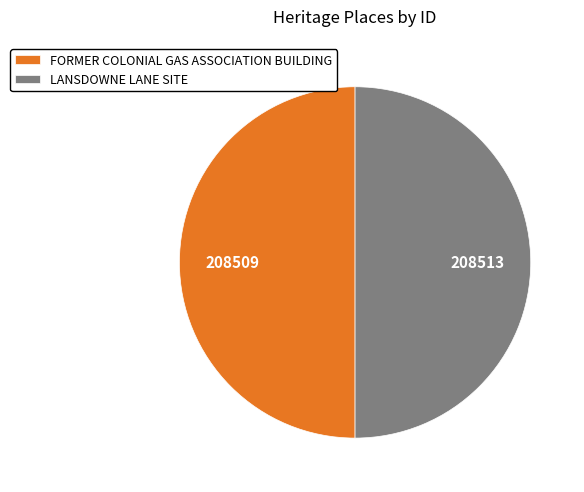

Combined, do LANSDOWNE LANE SITE and FORMER COLONIAL GAS ASSOCIATION BUILDING account for over 50%?

Yes